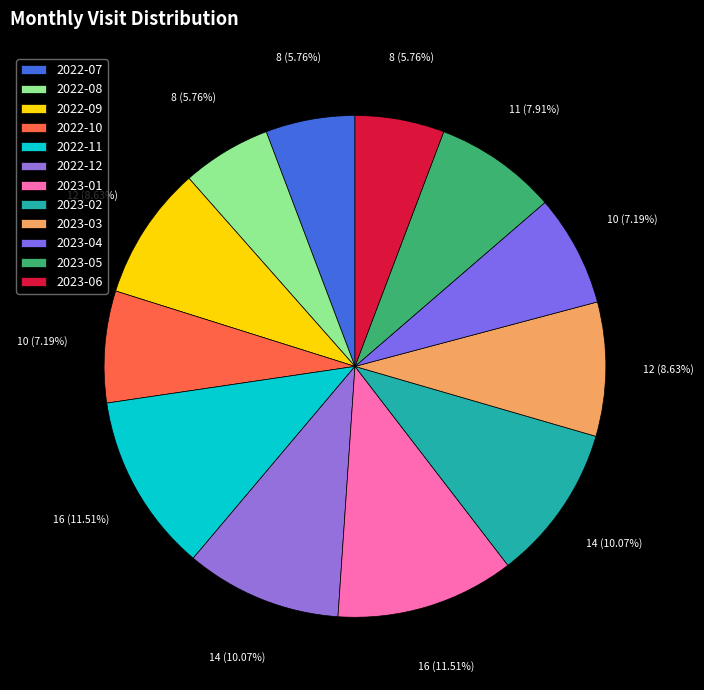

Is there any slice that represents more than half of the pie?

No